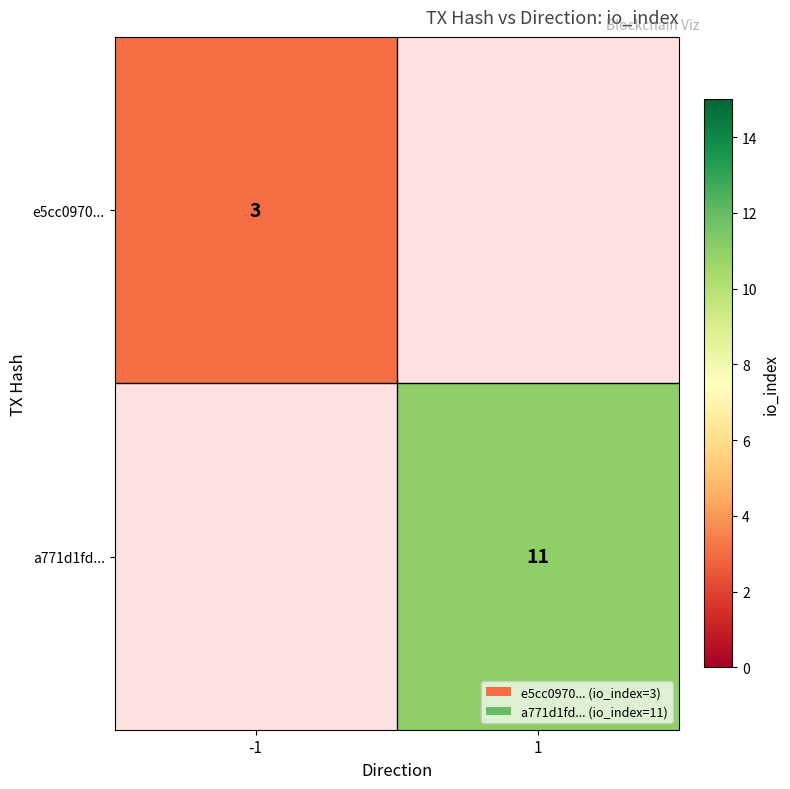

The a771d1fd... series shows 11 at 1. True or false?

True